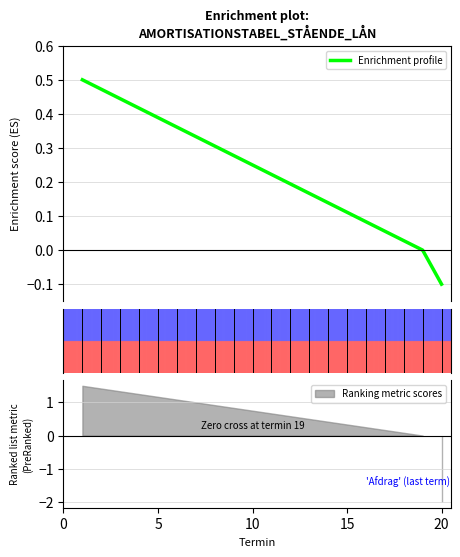

Count the number of values greater than 0.

18